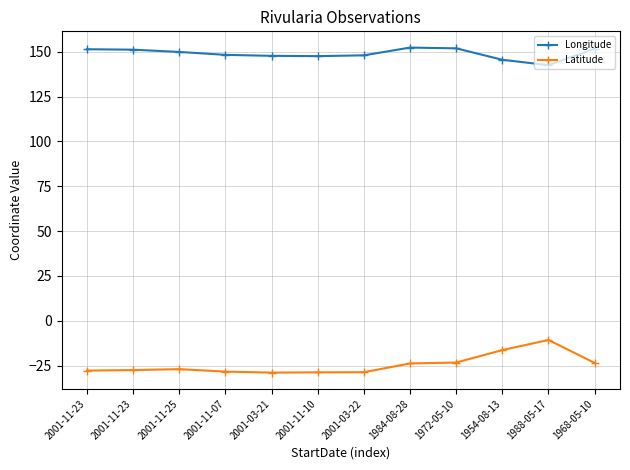

Reading left to right, transcribe all the data shown in this chart.

Longitude: 2001-11-23=151.5	2001-11-23=151.2	2001-11-25=149.9	2001-11-07=148.3	2001-03-21=147.8	2001-11-10=147.6	2001-03-22=148.1	1984-08-28=152.4	1972-05-10=152.0	1954-08-13=145.6	1988-05-17=142.6	1968-05-10=151.7
Latitude: 2001-11-23=-27.8	2001-11-23=-27.5	2001-11-25=-27.0	2001-11-07=-28.4	2001-03-21=-29.0	2001-11-10=-28.8	2001-03-22=-28.7	1984-08-28=-23.9	1972-05-10=-23.3	1954-08-13=-16.4	1988-05-17=-10.7	1968-05-10=-23.5